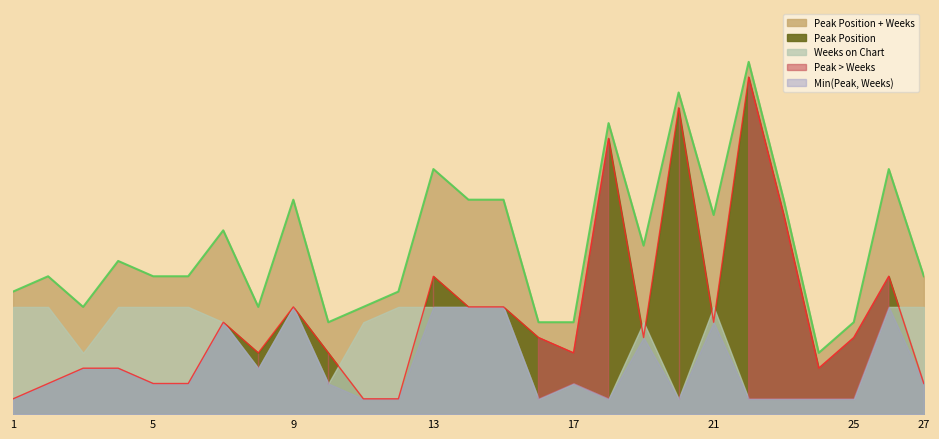

What is the value of the 12th point from the left?

1